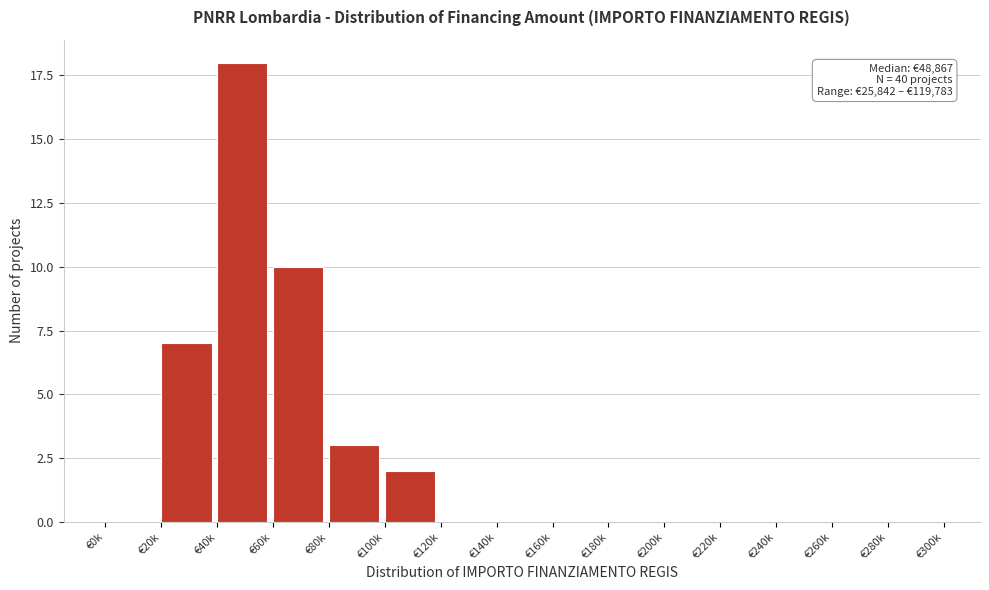

Reading left to right, what are all the values shown in this chart?

€0k=0	€20k=7	€40k=18	€60k=10	€80k=3	€100k=2	€120k=0	€140k=0	€160k=0	€180k=0	€200k=0	€220k=0	€240k=0	€260k=0	€280k=0